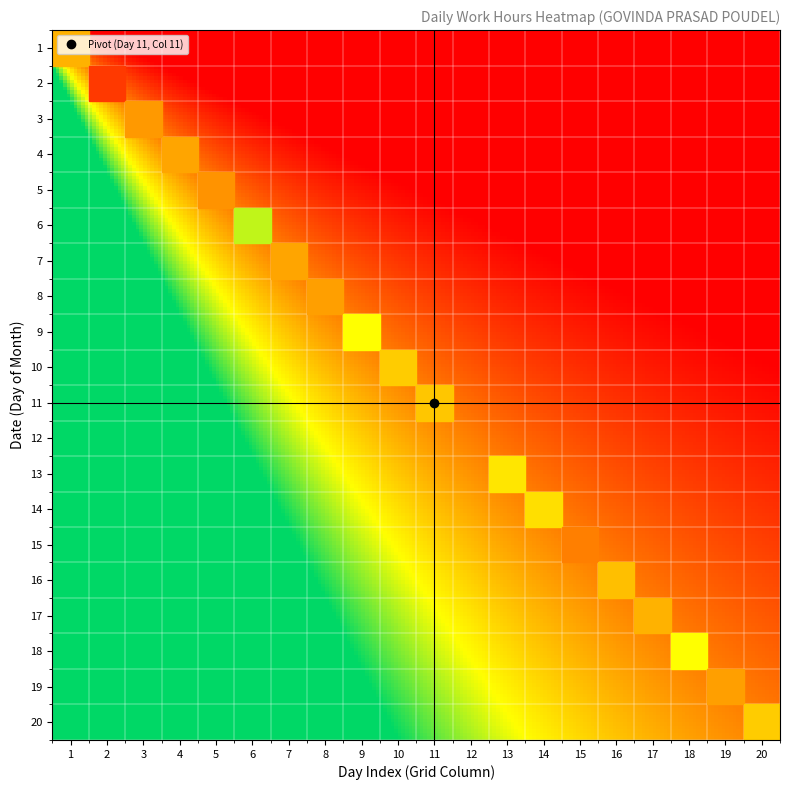

At how many categories does at least one series exceed 11?

19